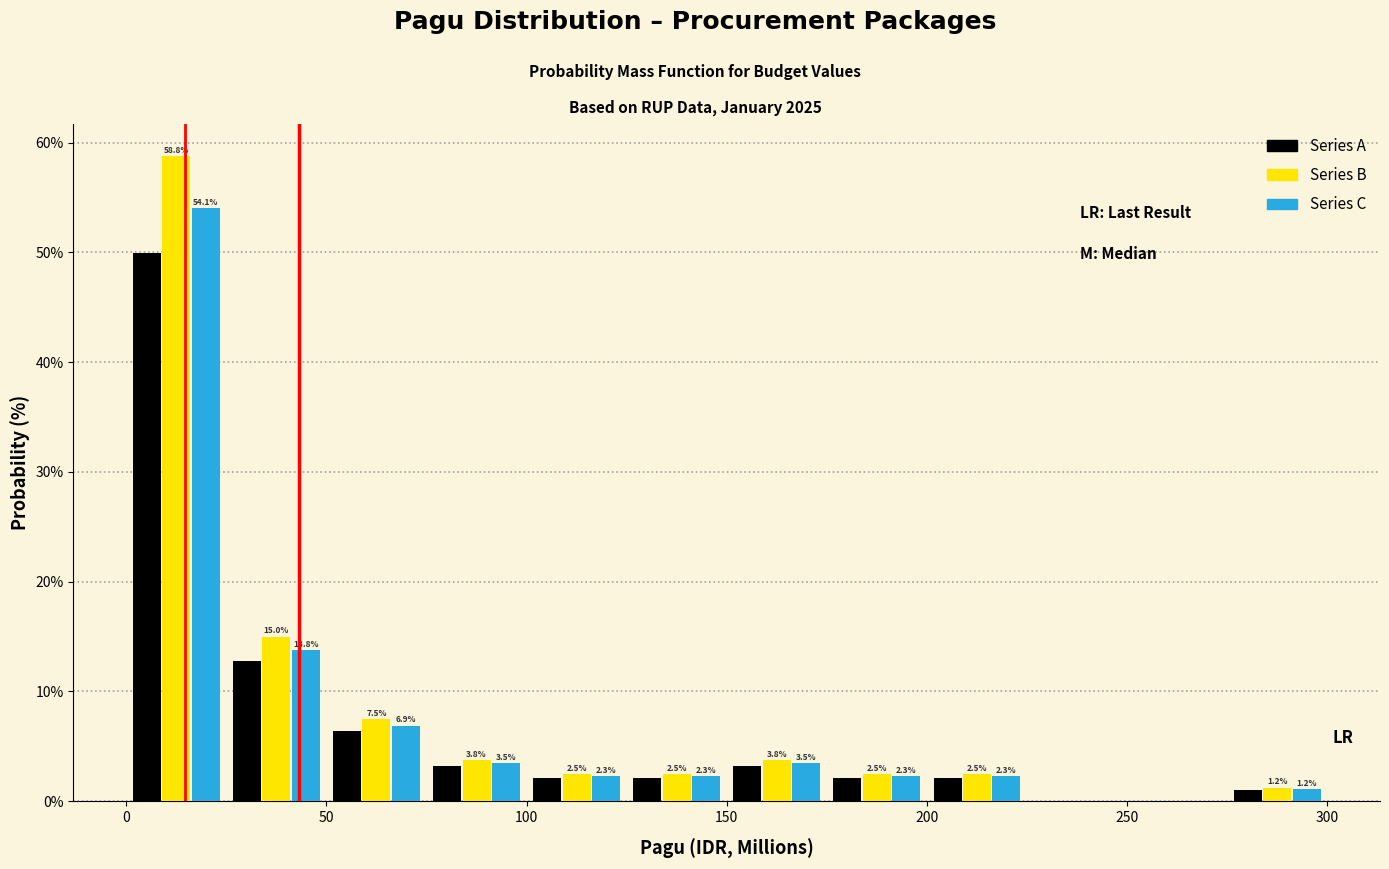

In the Series A series, which range on the x-axis has the tallest bar?

0 to 25